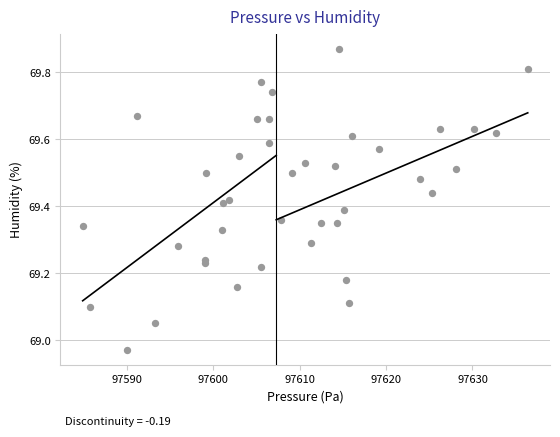

What is the range of X values (max minus min)?

51.5